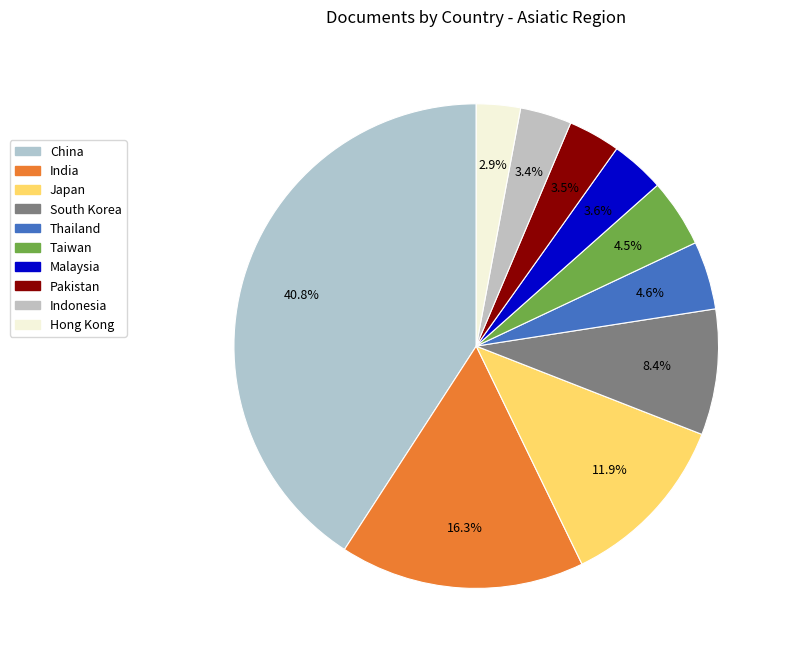

Is it true that Hong Kong is 3% of the pie?

True